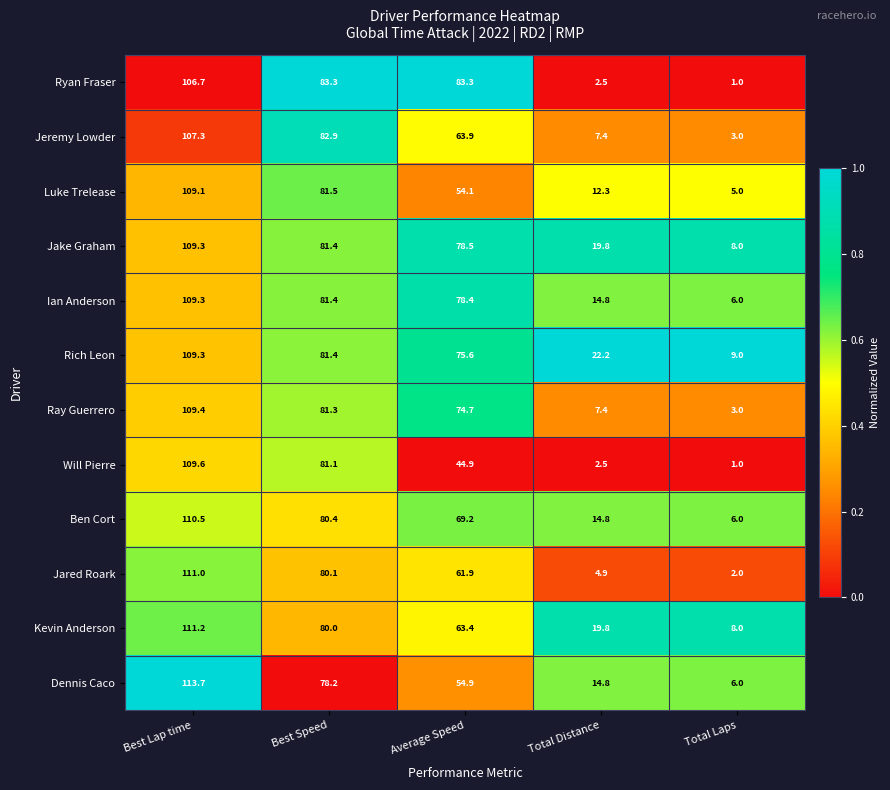

Rank the categories by Ben Cort value from lowest to highest.

Total Laps, Total Distance, Average Speed, Best Speed, Best Lap time